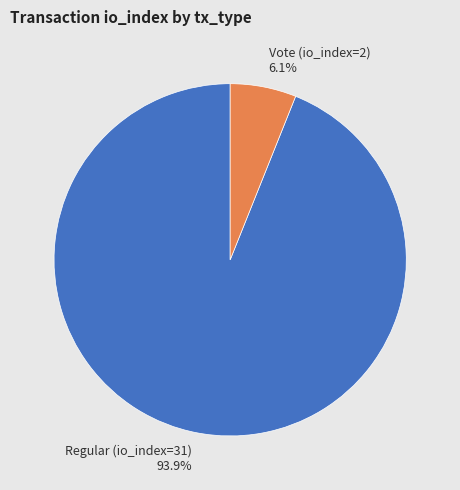

What is the largest slice in the pie chart?

Regular (io_index=31)